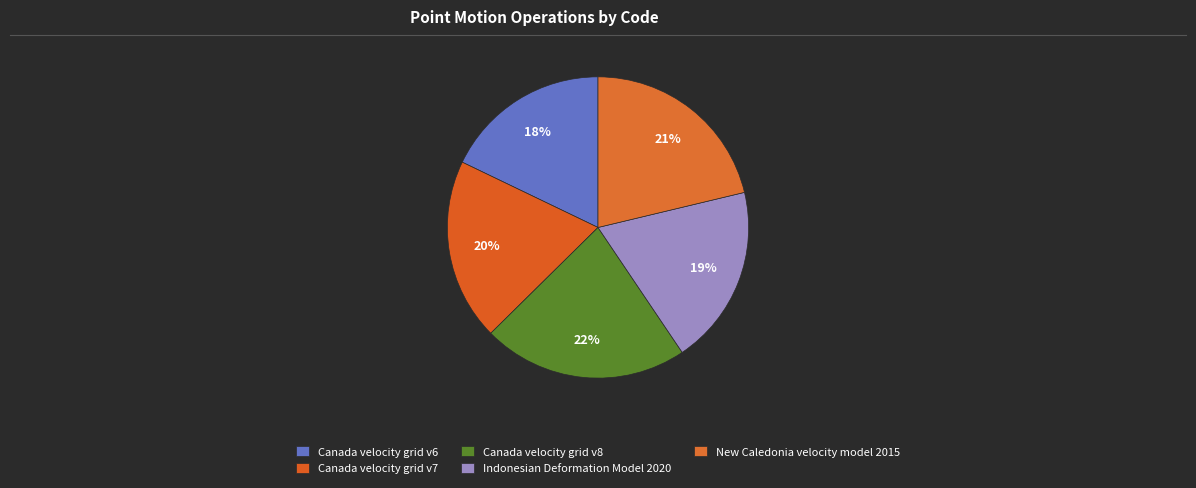

To the nearest percent, what is the average slice percentage?

20%